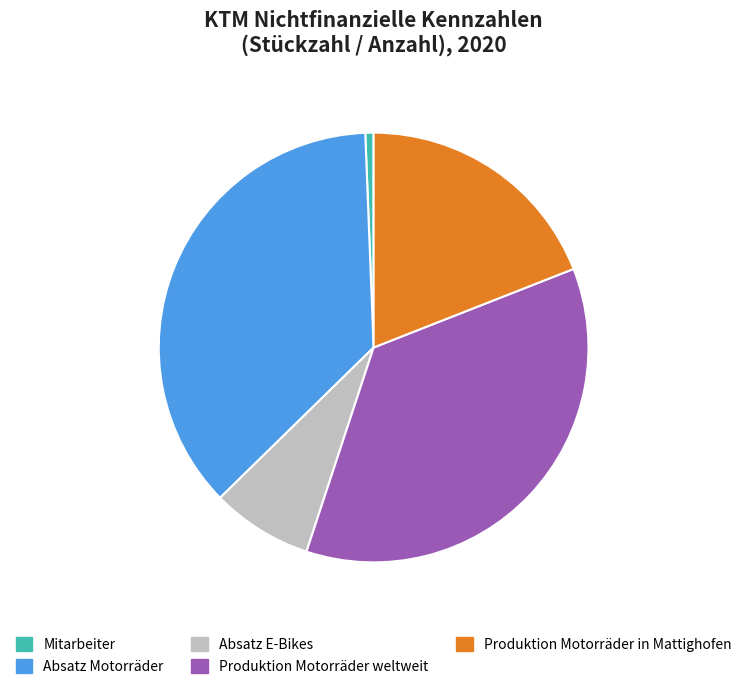

Which category has the smallest portion of the pie?

Mitarbeiter